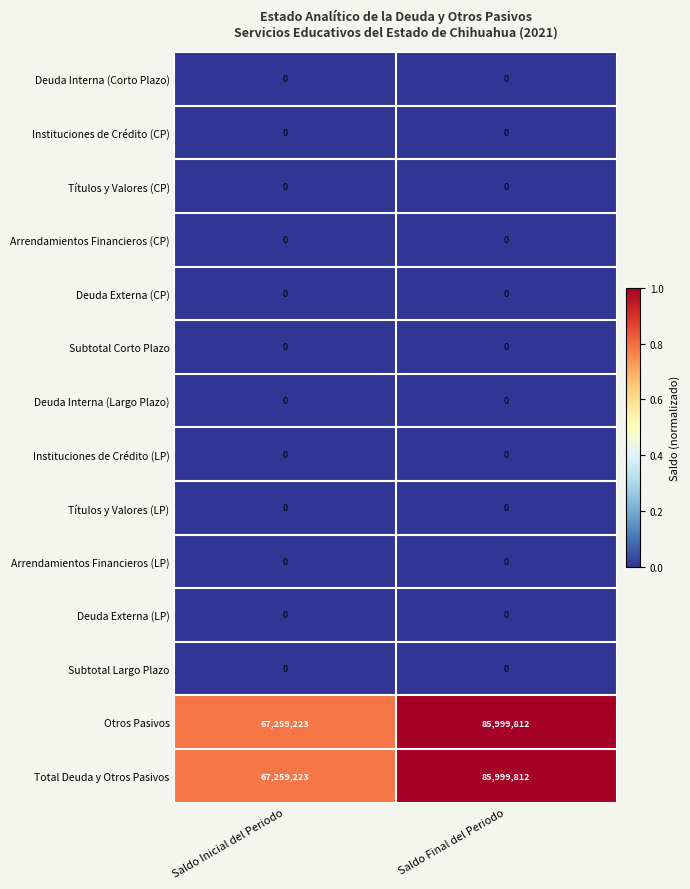

Reading left to right, transcribe all the data shown in this chart.

Deuda Interna (Corto Plazo): 0	0
Instituciones de Crédito (CP): 0	0
Títulos y Valores (CP): 0	0
Arrendamientos Financieros (CP): 0	0
Deuda Externa (CP): 0	0
Subtotal Corto Plazo: 0	0
Deuda Interna (Largo Plazo): 0	0
Instituciones de Crédito (LP): 0	0
Títulos y Valores (LP): 0	0
Arrendamientos Financieros (LP): 0	0
Deuda Externa (LP): 0	0
Subtotal Largo Plazo: 0	0
Otros Pasivos: 67259223	85999812
Total Deuda y Otros Pasivos: 67259223	85999812